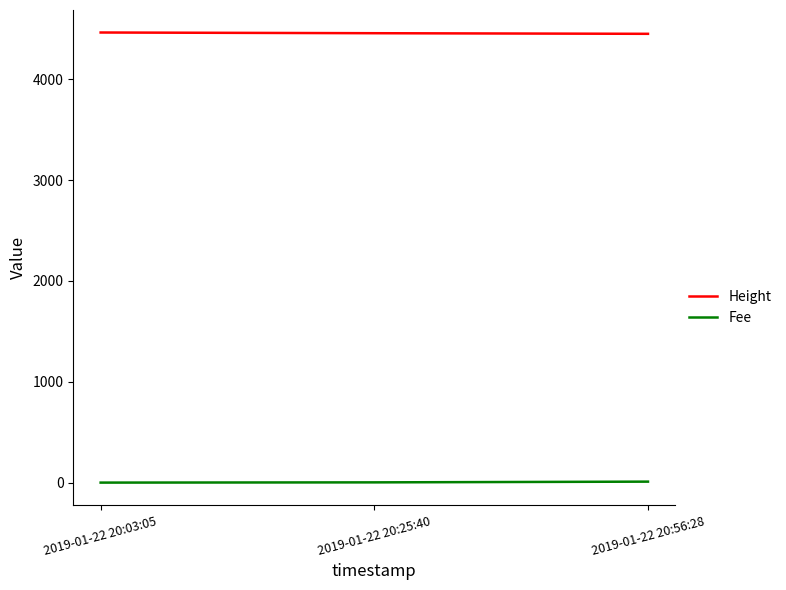

At how many categories does at least one series exceed 1022?

3